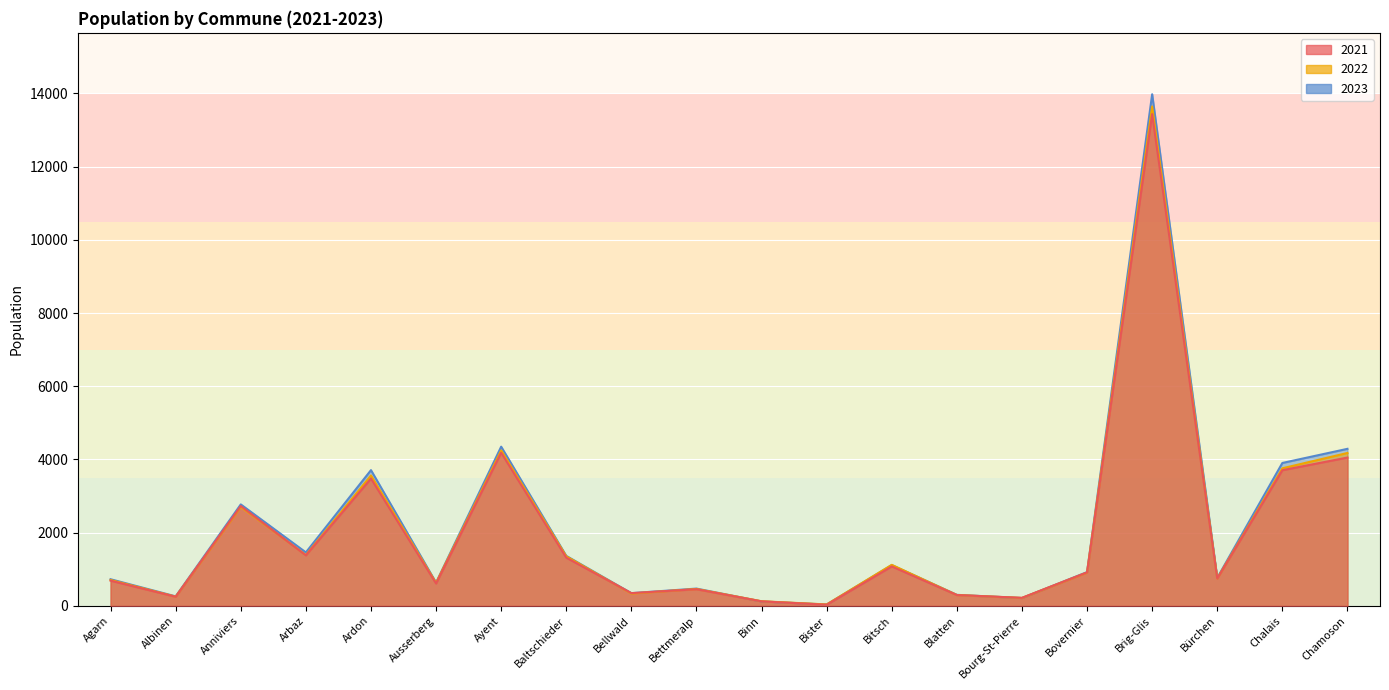

Is the value of 2021 at Ayent greater than the value of 2023 at Brig-Glis?

No